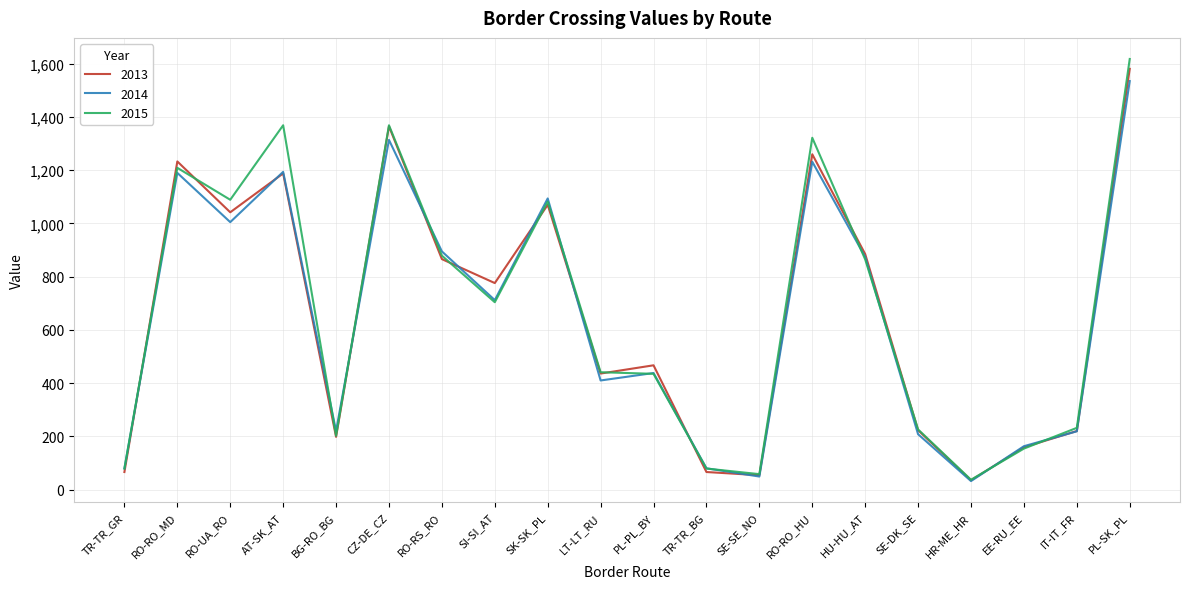

Is the value of 2013 at CZ-DE_CZ greater than the value of 2015 at PL-PL_BY?

Yes